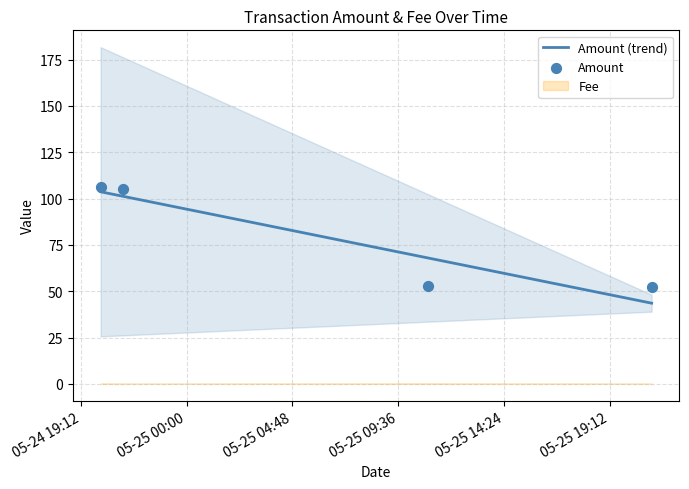

What is the change in value from 2024-05-25 10:57:00 to 2024-05-25 21:06:00?

-0.1